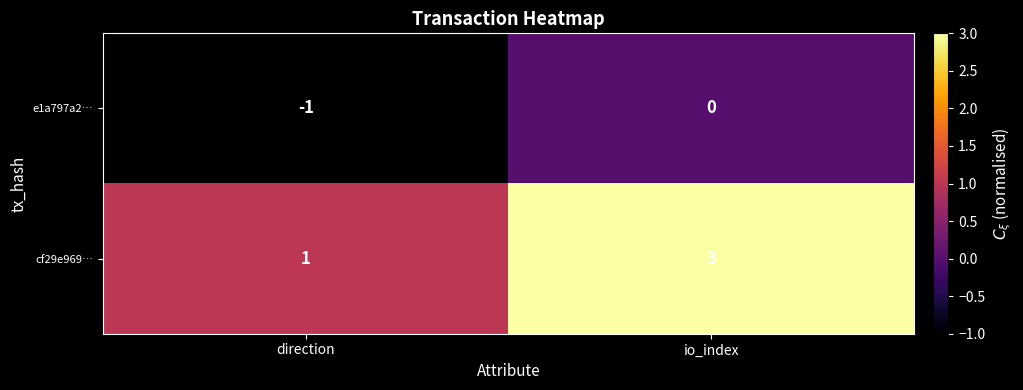

What is the total value across all series at io_index?

3